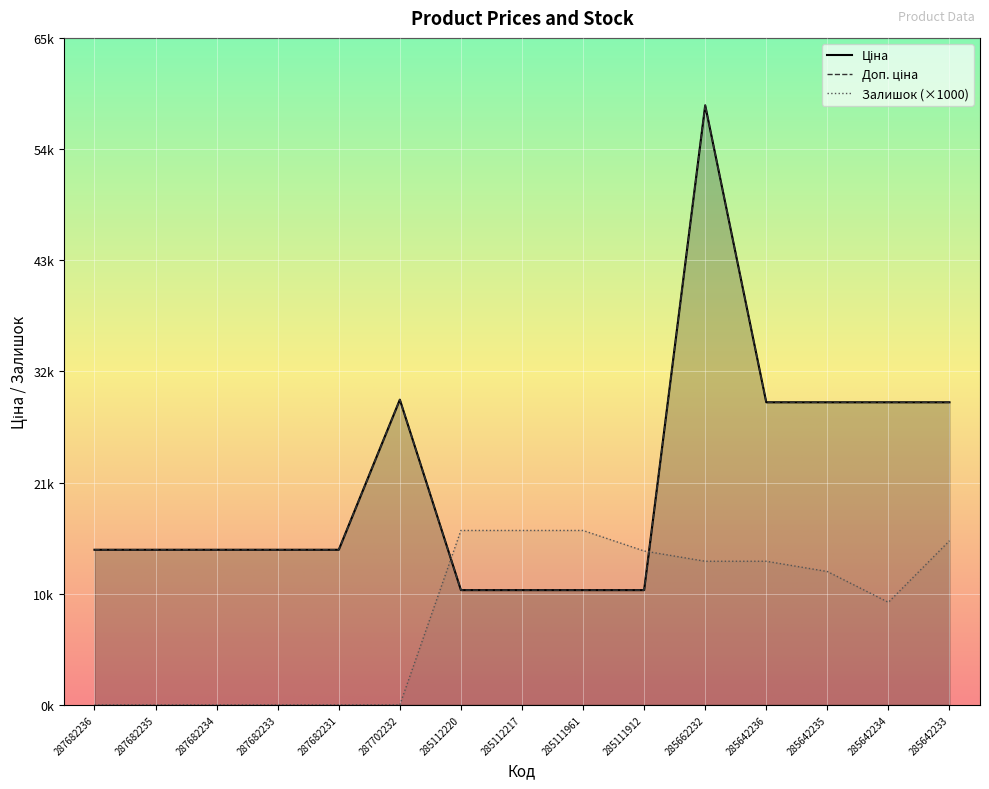

Which series changed the most between 287682231 and 285642234?

Ціна